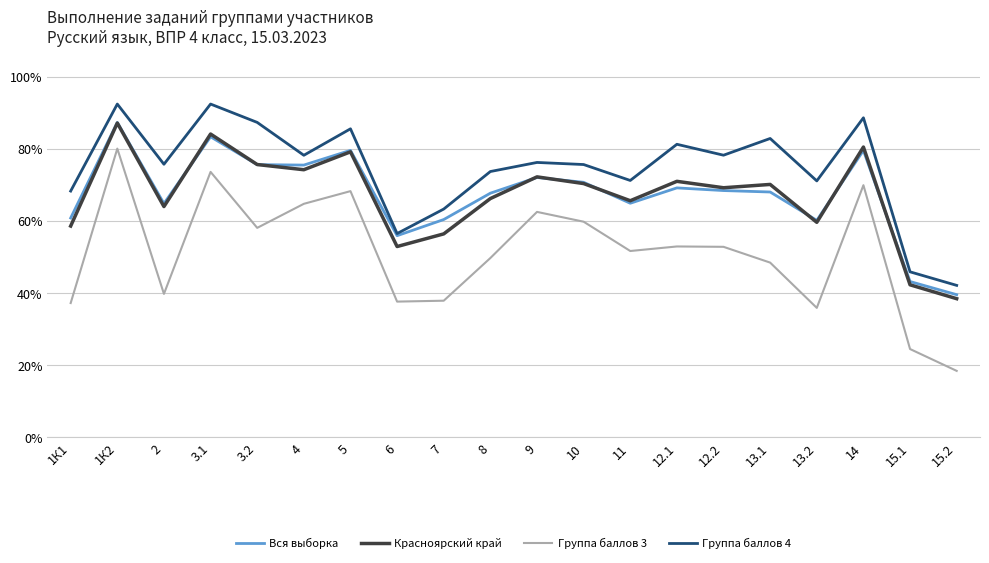

Is the value of Группа баллов 4 at 3.1 greater than the value of Вся выборка at 15.2?

Yes